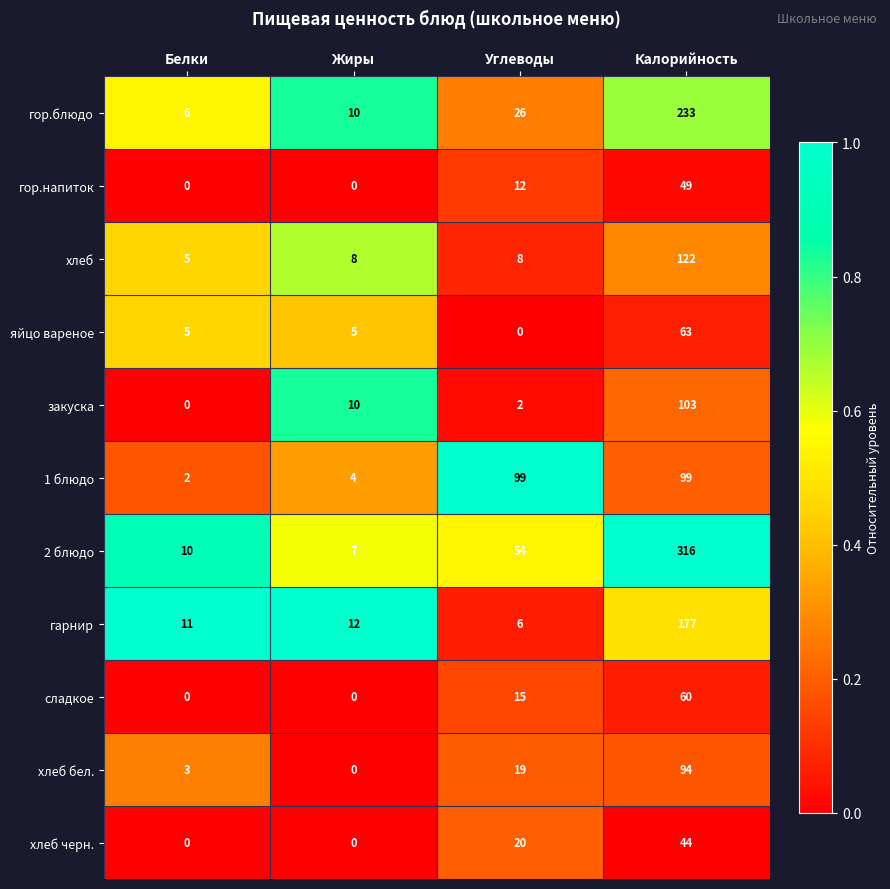

Rank the series at Углеводы from lowest to highest value.

яйцо вареное, закуска, гарнир, хлеб, гор.напиток, сладкое, хлеб бел., хлеб черн., гор.блюдо, 2 блюдо, 1 блюдо